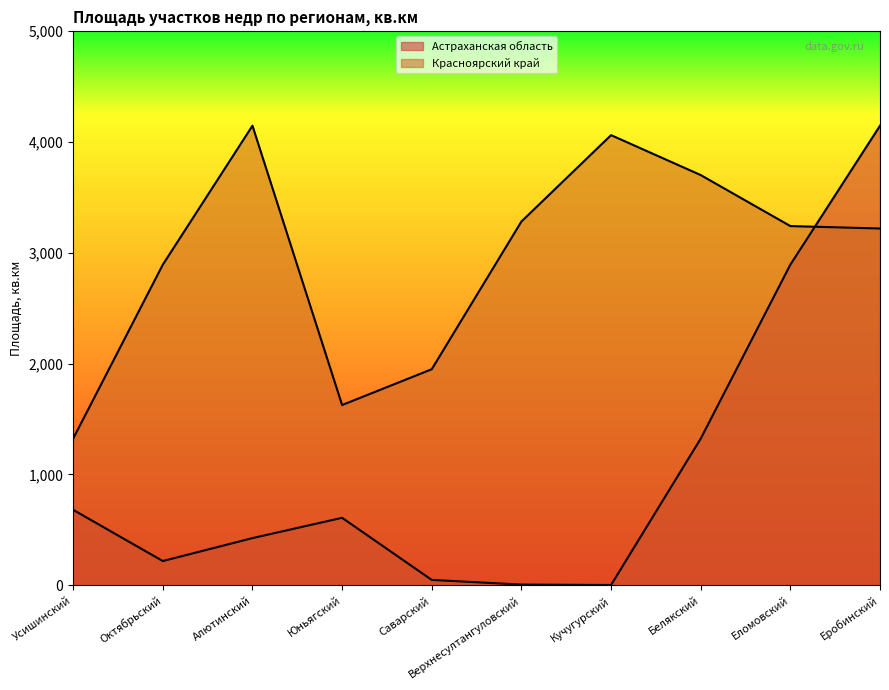

Rank the series by their average value, from lowest to highest.

Астраханская область, Красноярский край